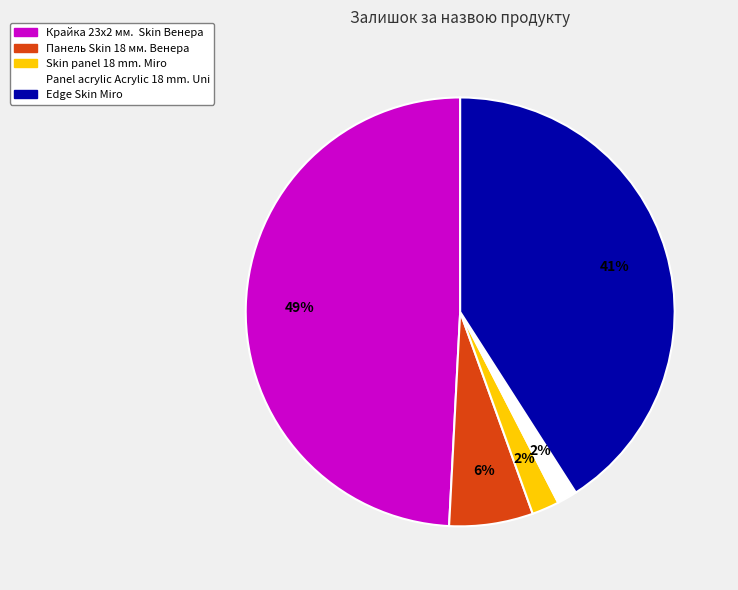

What is the largest slice in the pie chart?

Крайка 23x2 мм. Skin Венера